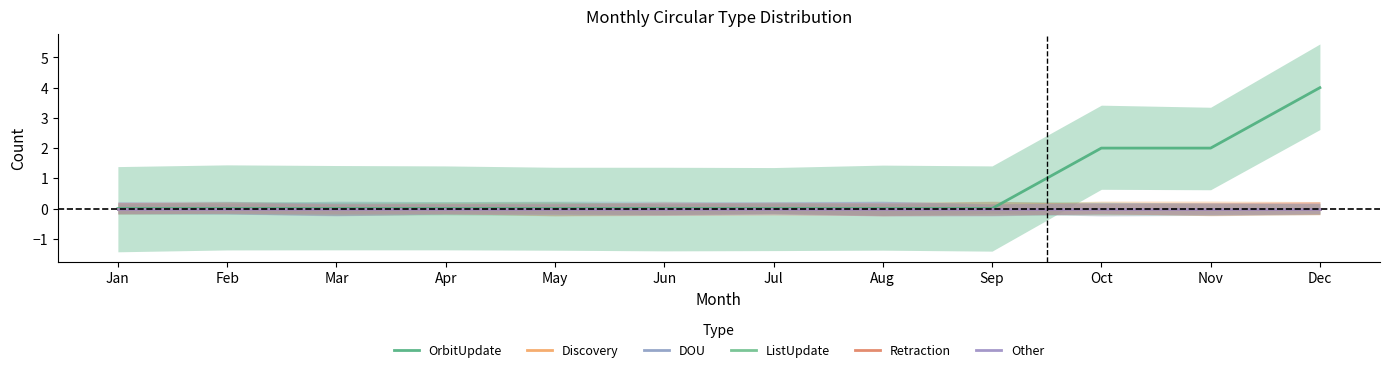

True or false: Other has a value of 0 at Jan.

True